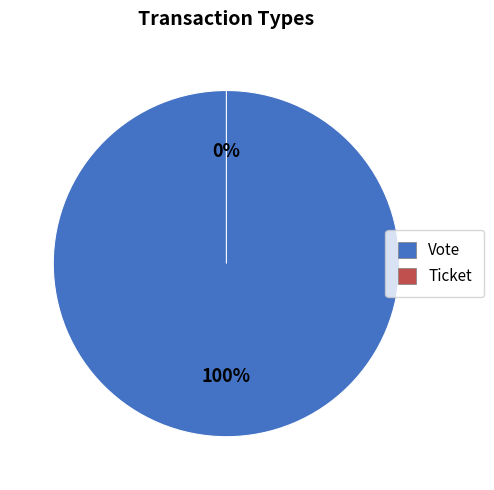

What portion of the pie excludes Ticket?

100.0%